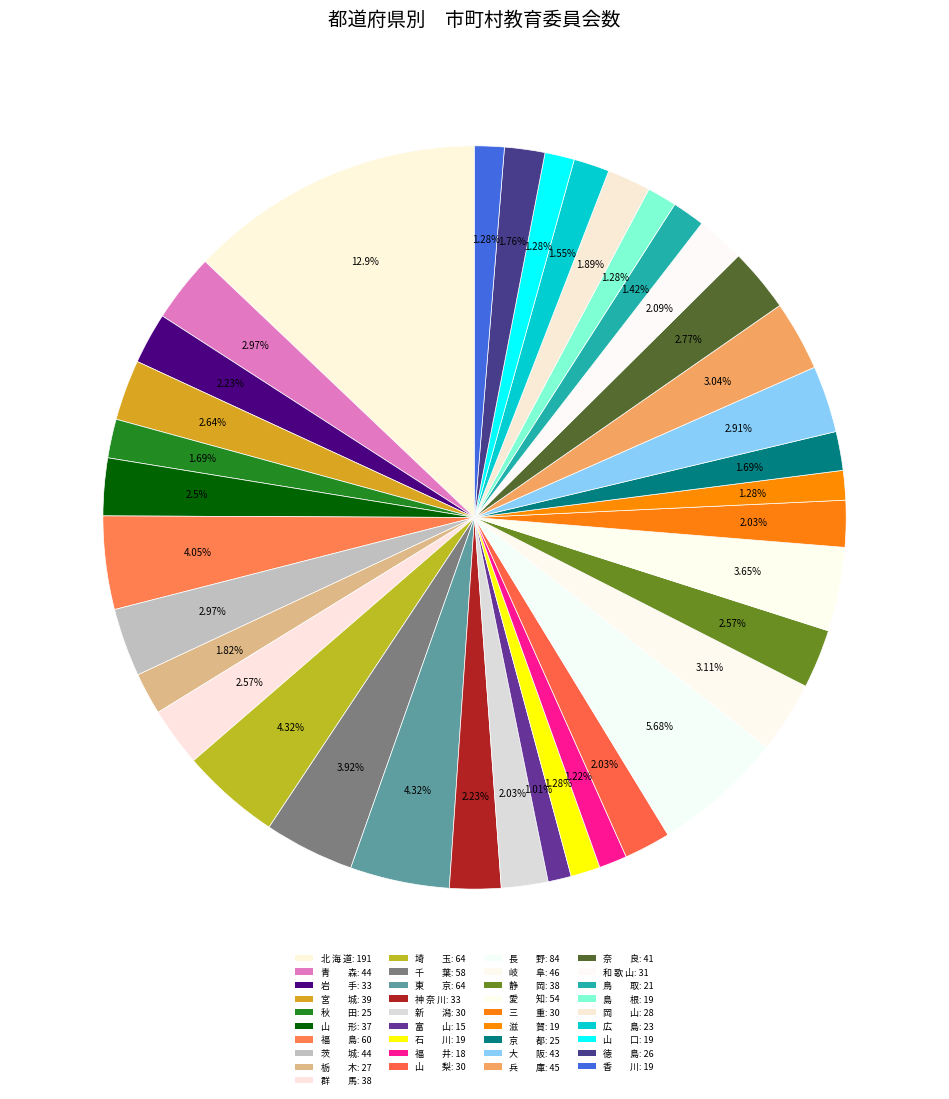

How many slices are in this pie chart?

37